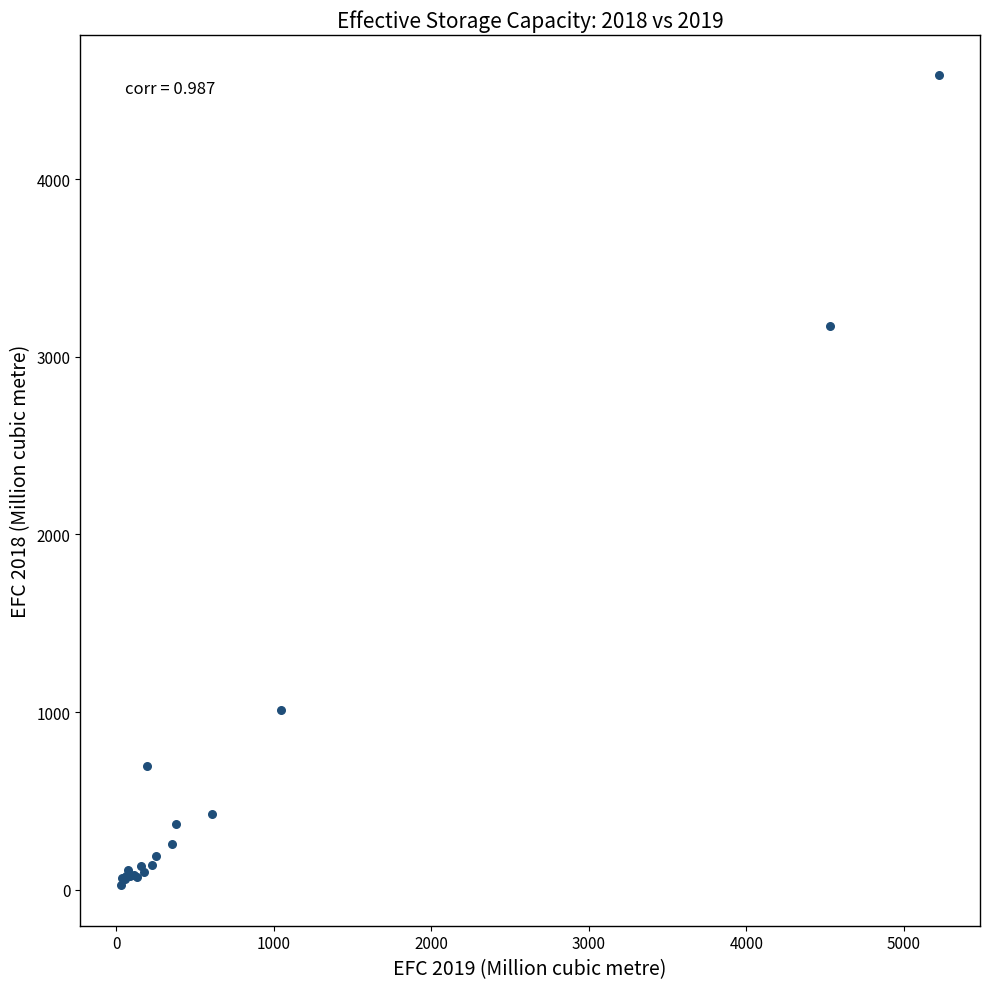

What Y value in the scatter plot is closest to 2304?

3175